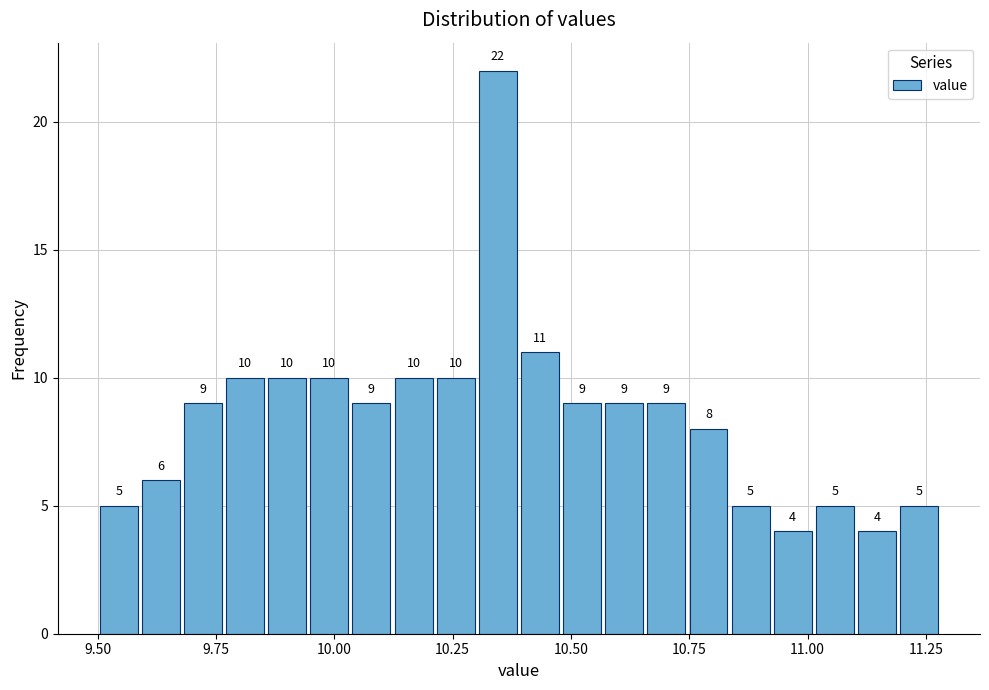

Read against the x-axis, roughly where is the centre of the tallest bar?

10.35